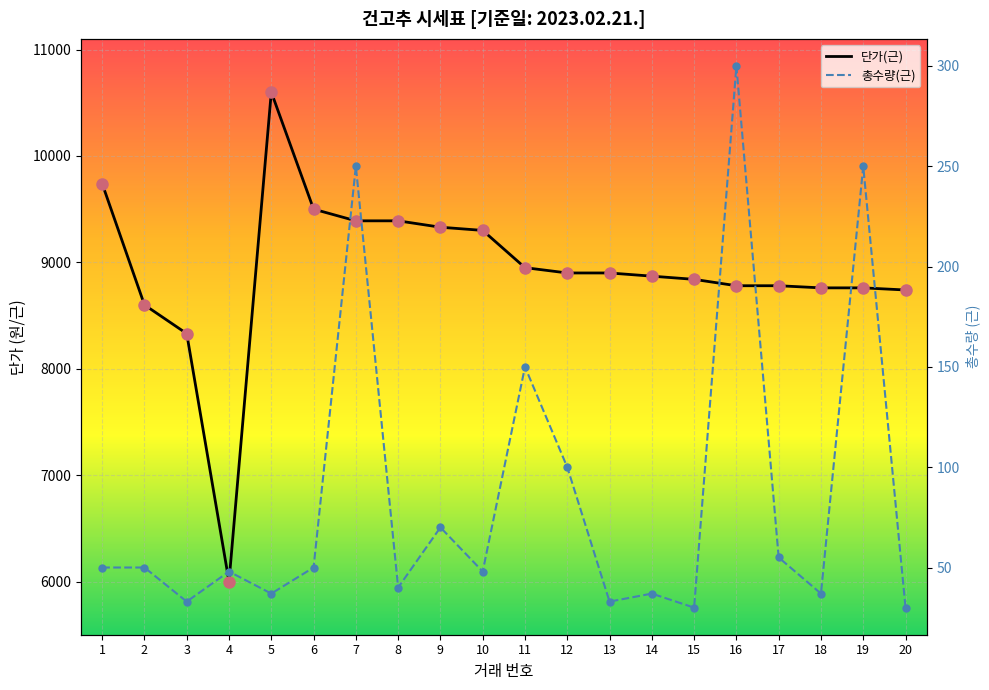

Which series contains the highest Y value?

단가(근)